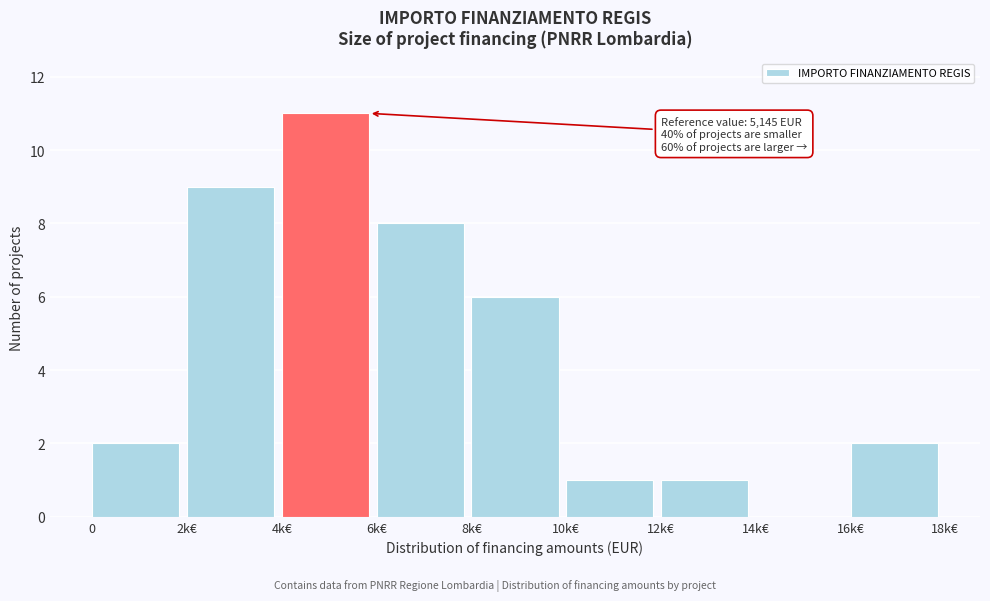

Reading left to right, transcribe all the data shown in this chart.

0=2	2k€=9	4k€=11	6k€=8	8k€=6	10k€=1	12k€=1	14k€=0	16k€=2